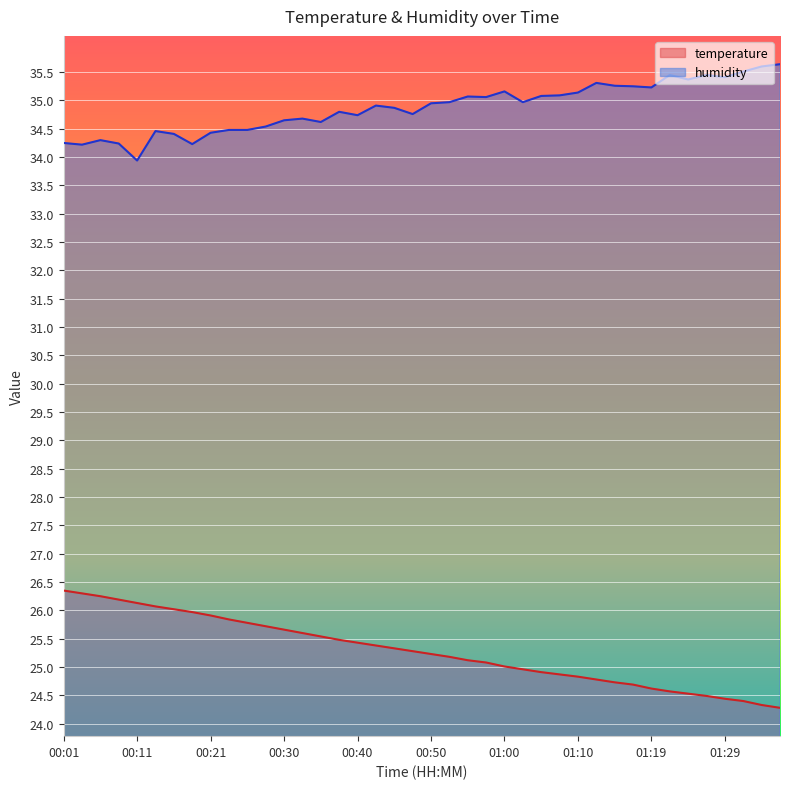

Is the value of temperature at 01:37 greater than the value of humidity at 00:40?

No